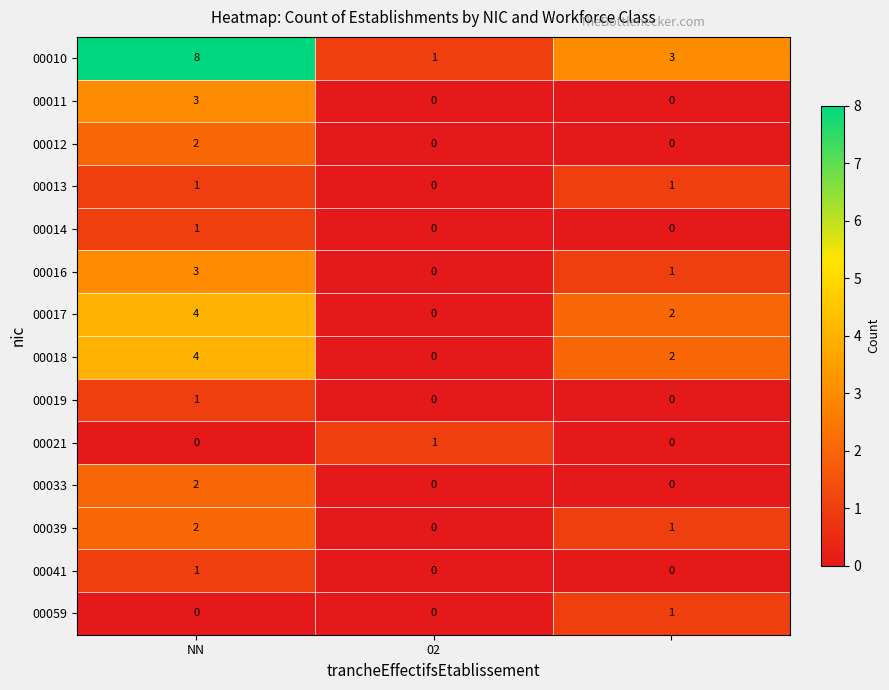

How many 00019 values are between 0 and 1?

3